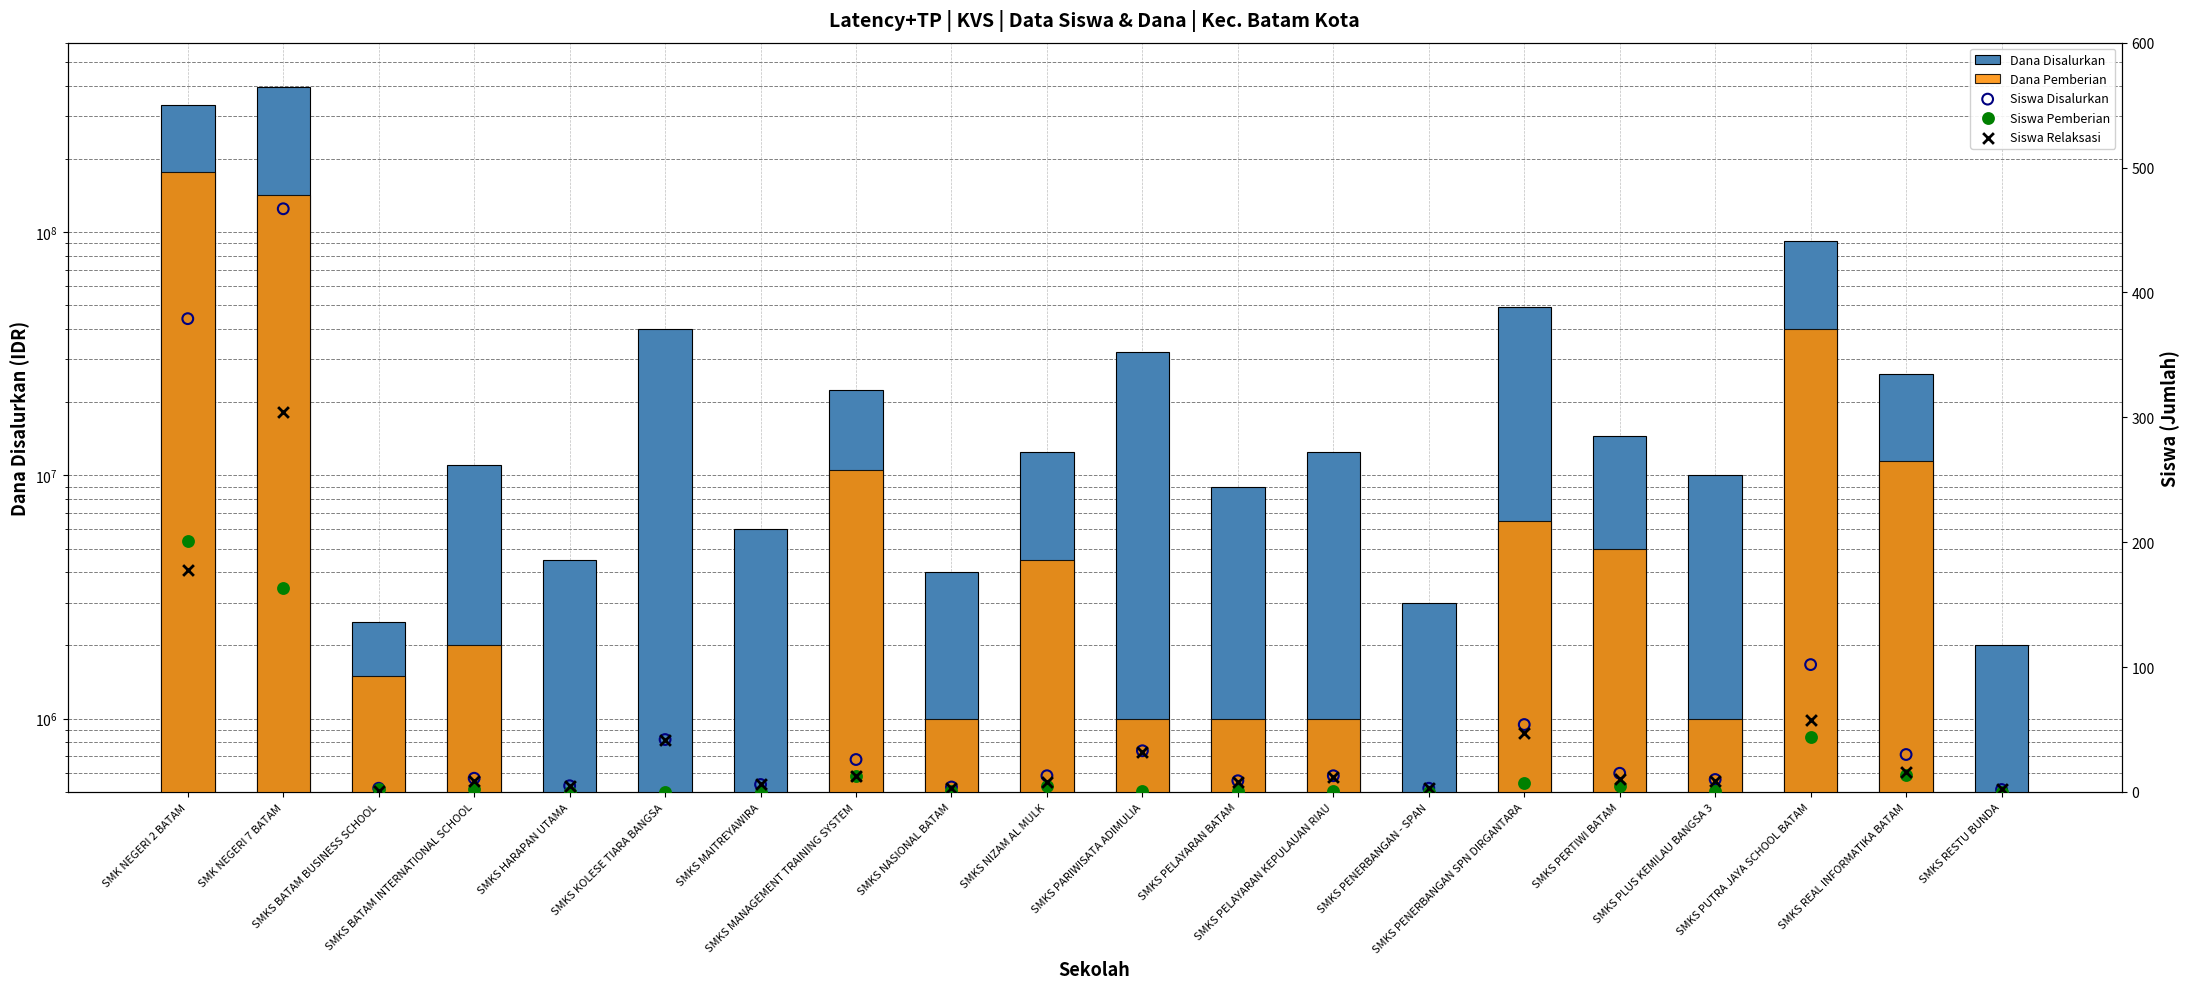

Which series contains the lowest Y value?

Dana Pemberian